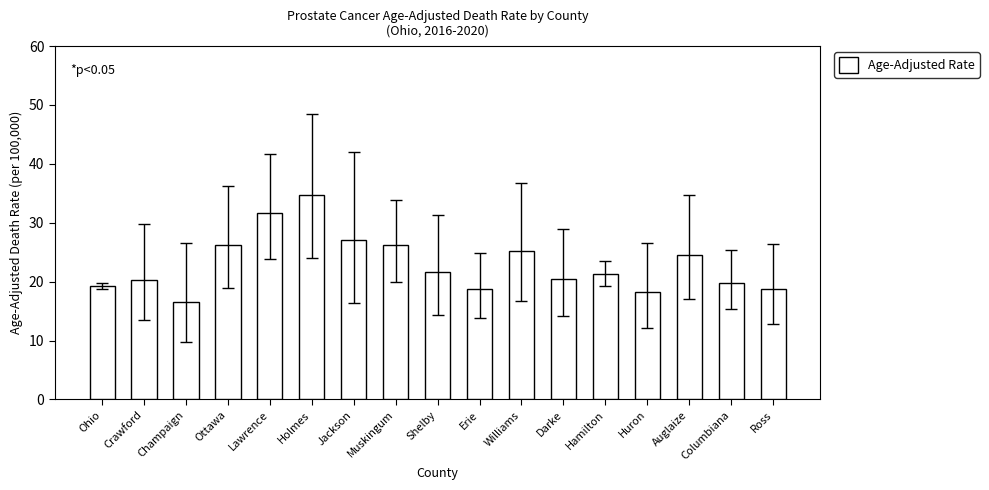

Does the chart contain any negative values?

No